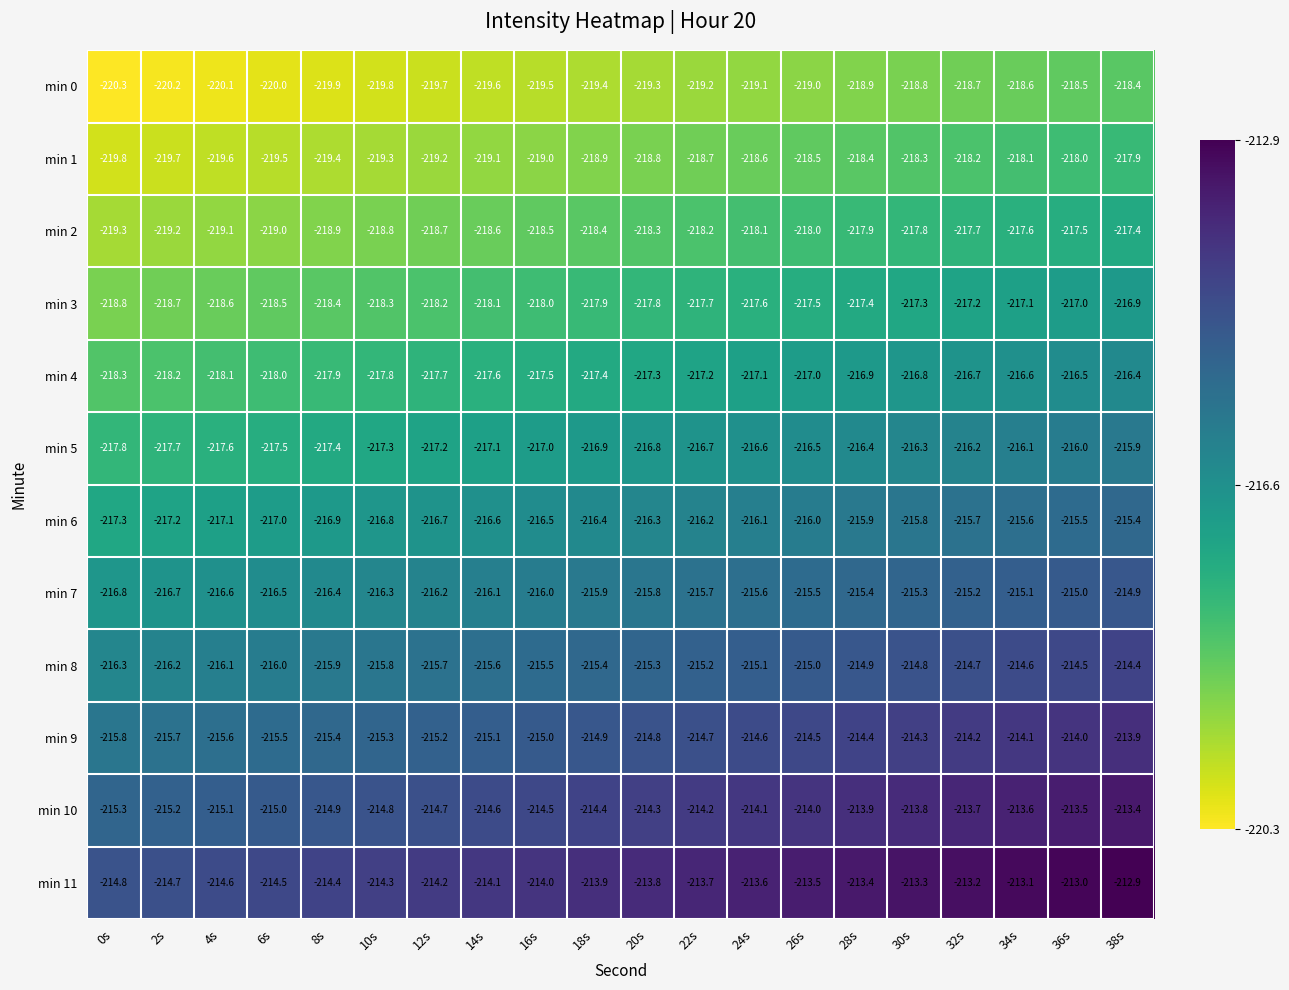

At which label does min 7 reach its peak?

38s